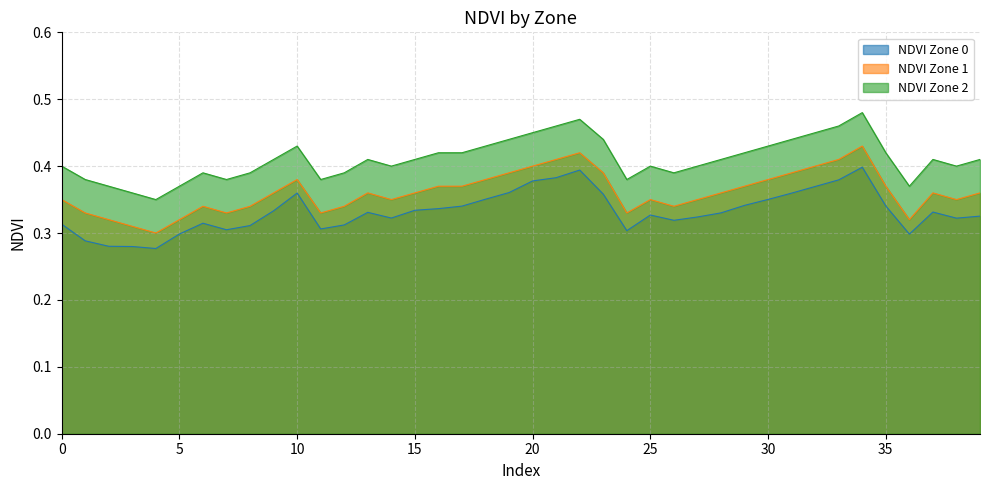

Is it true that NDVI Zone 0 equals 0.5 at 26?

False